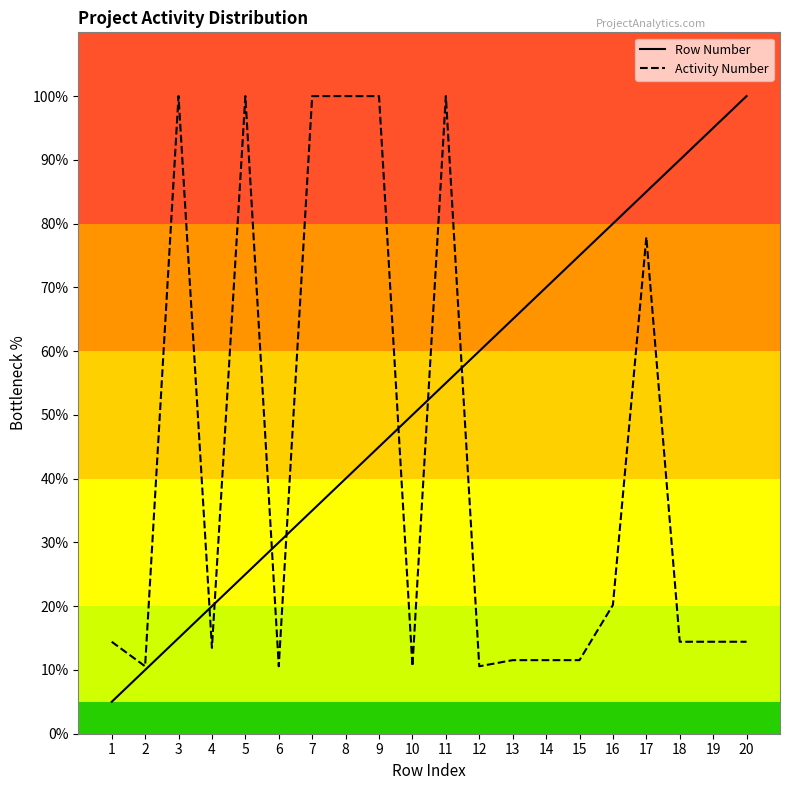

Reading left to right, transcribe all the data shown in this chart.

Row Number: 1=5.0	2=10.0	3=15.0	4=20.0	5=25.0	6=30.0	7=35.0	8=40.0	9=45.0	10=50.0	11=55.0	12=60.0	13=65.0	14=70.0	15=75.0	16=80.0	17=85.0	18=90.0	19=95.0	20=100.0
Activity Number: 1=14.4	2=10.6	3=100.0	4=13.5	5=100.0	6=10.6	7=100.0	8=100.0	9=100.0	10=10.6	11=100.0	12=10.6	13=11.5	14=11.5	15=11.5	16=20.2	17=77.9	18=14.4	19=14.4	20=14.4